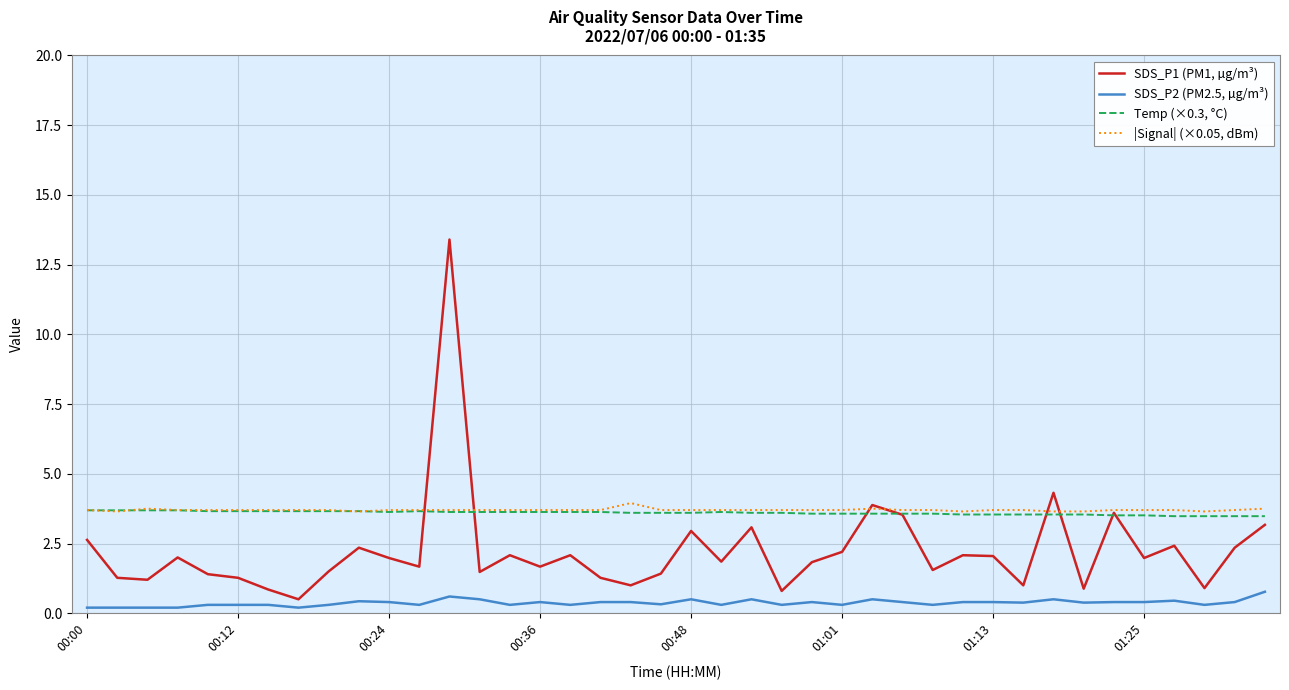

List the series in order of their peak value, lowest first.

SDS_P2 (PM2.5, µg/m³), Temp (×0.3, °C), |Signal| (×0.05, dBm), SDS_P1 (PM1, µg/m³)